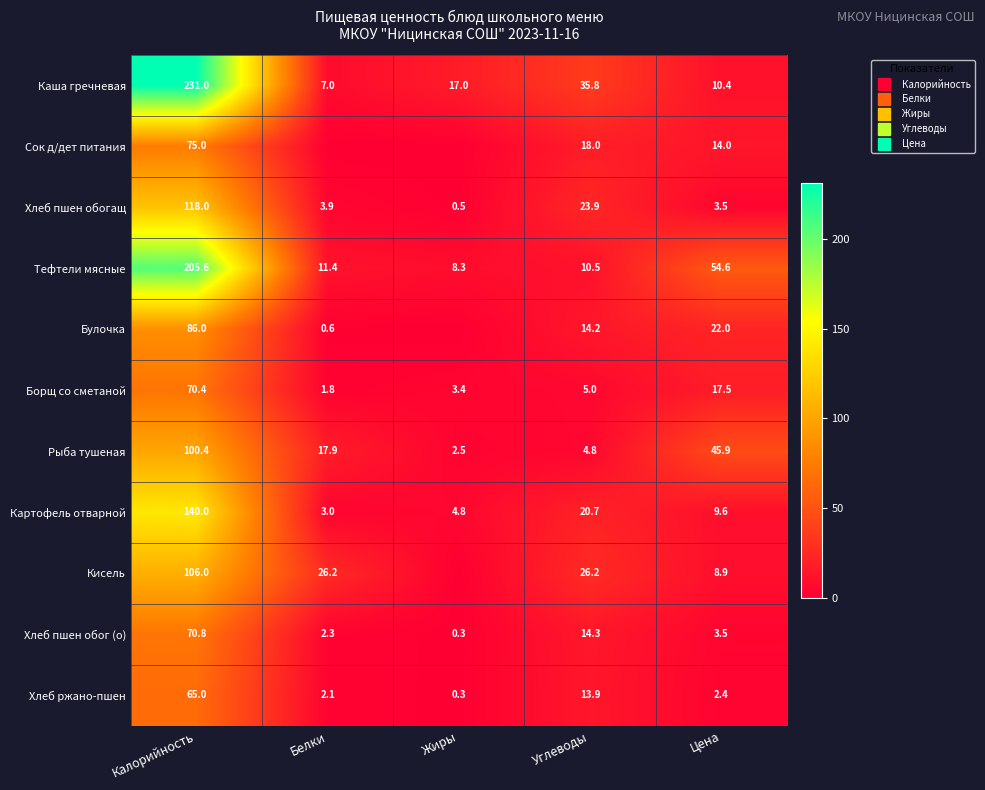

How many values in Кисель are above zero?

4